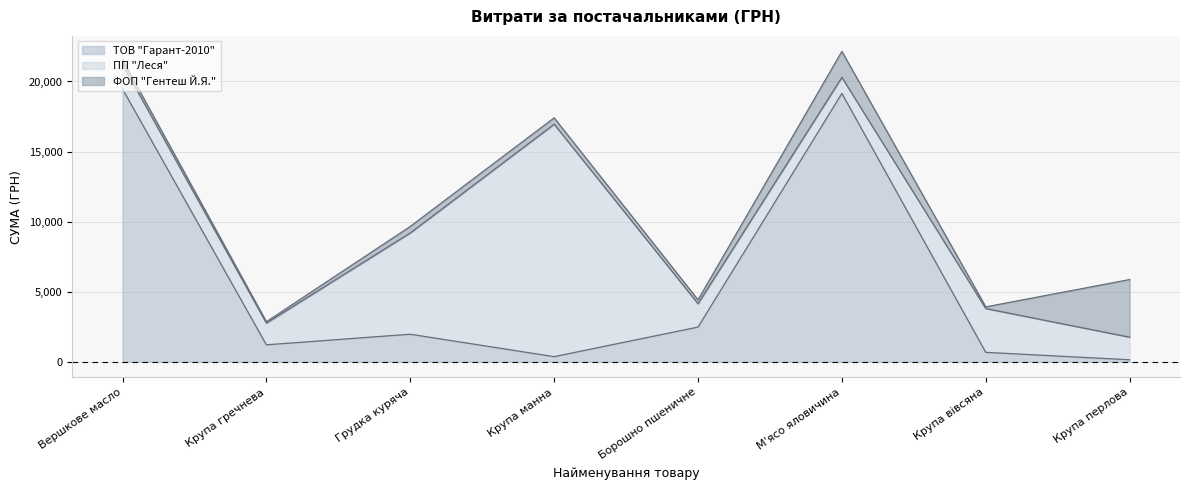

What is the label of the 2nd point from the left?

Крупа гречнева